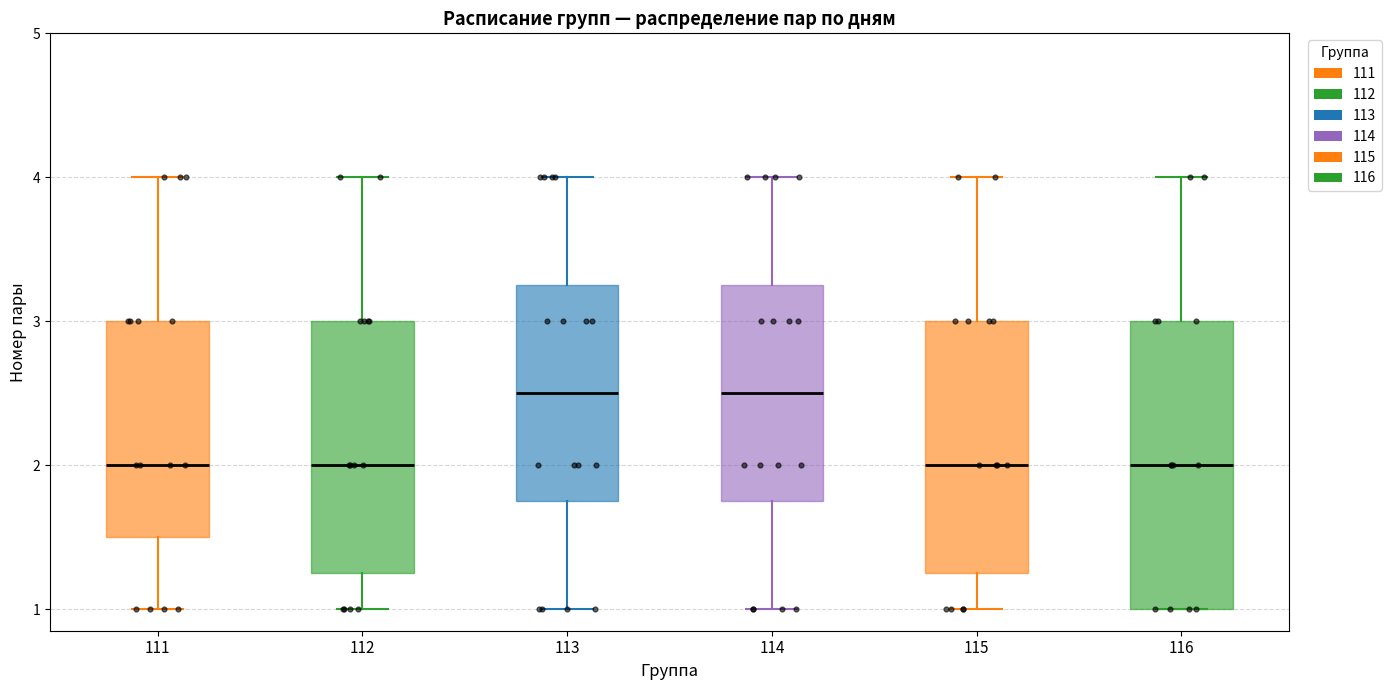

Comparing the boxes themselves (not the whiskers), which one is the tallest?

116